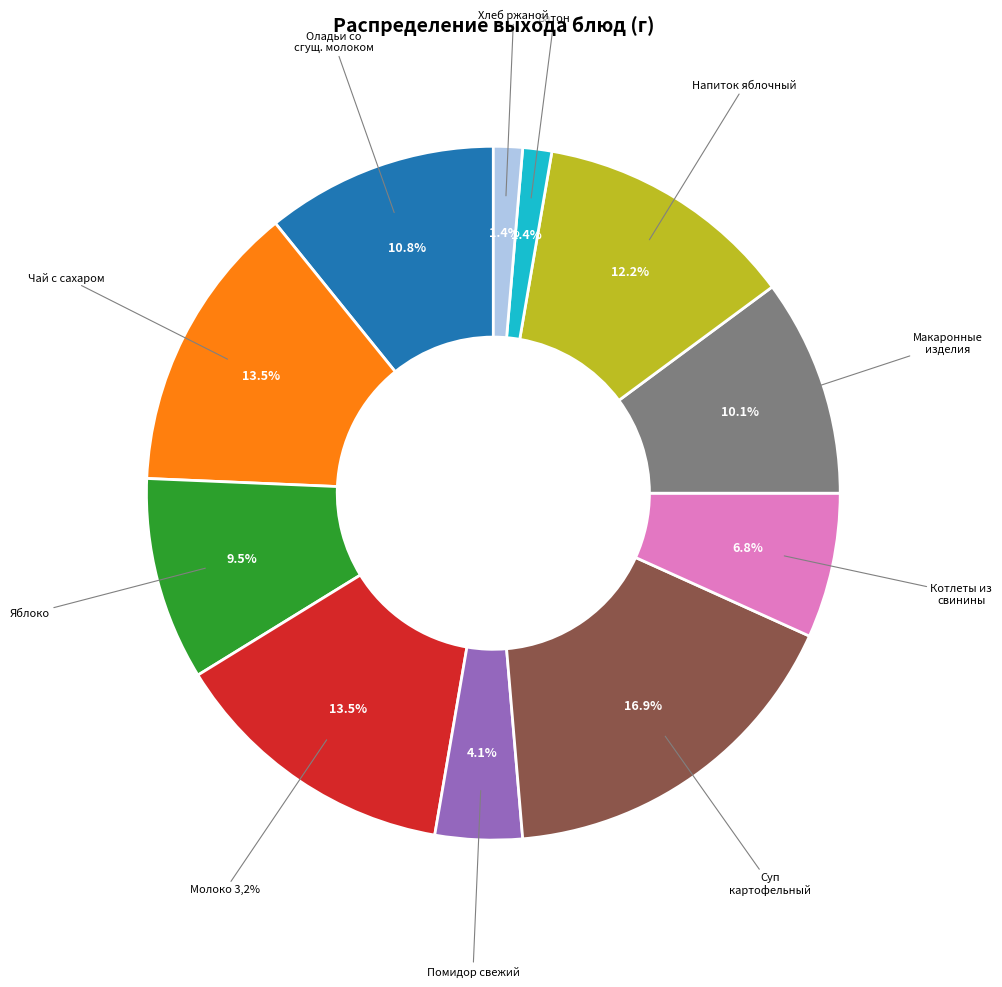

How much of the chart is everything except ОЛАДЬИ СО СГУЩЕННЫМ МОЛОКОМ?

89.2%